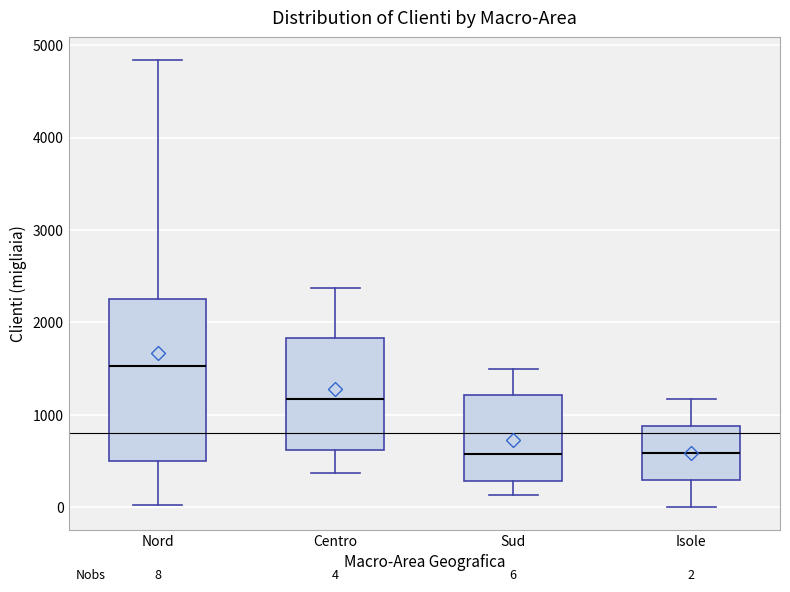

Comparing the boxes themselves (not the whiskers), which one is the tallest?

Nord